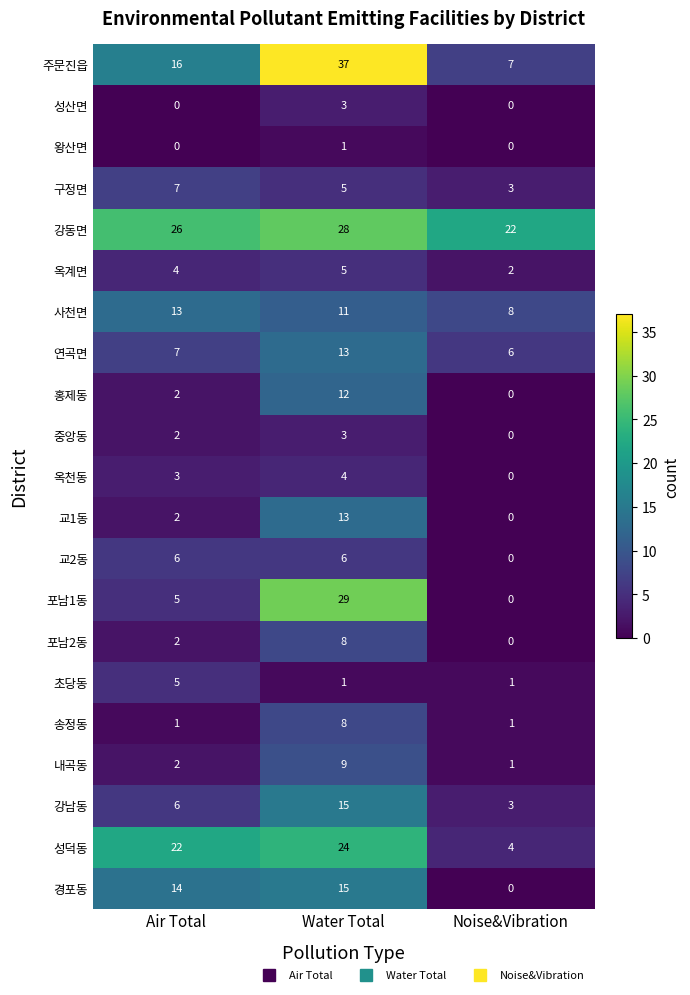

What is the difference between the 사천면 values at Air Total and Noise&Vibration?

5